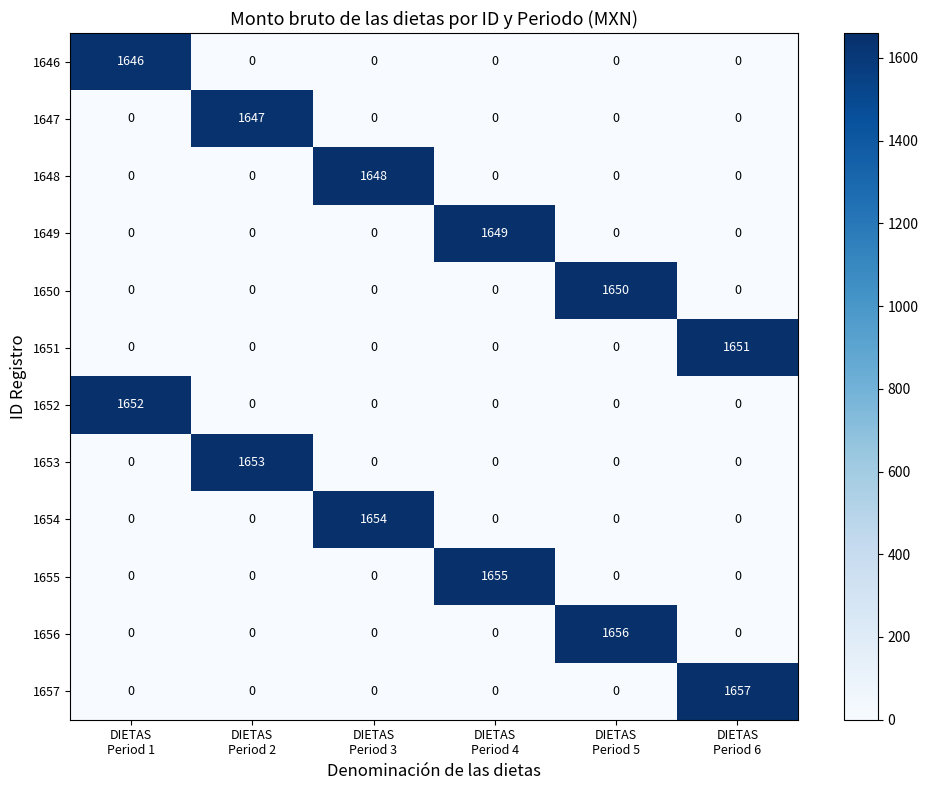

Which series has the largest total across all categories?

1657